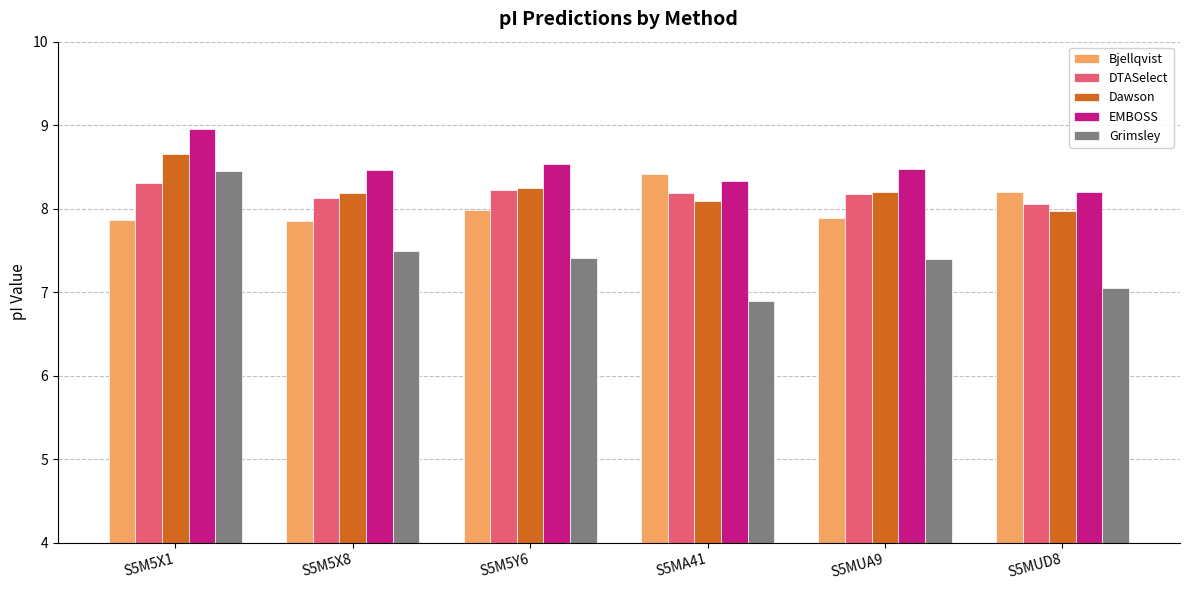

How many categories are shown in the chart?

6